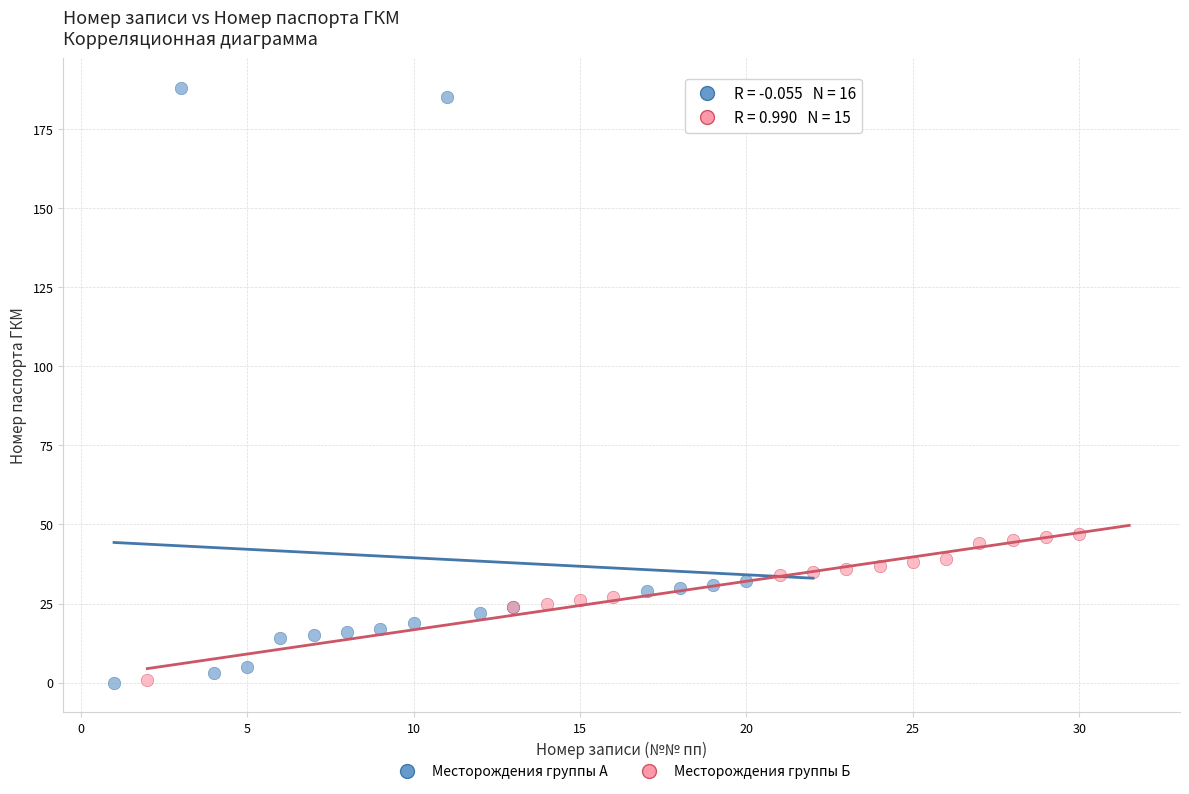

What are all the series names shown in the legend?

Месторождения группы А, Месторождения группы Б